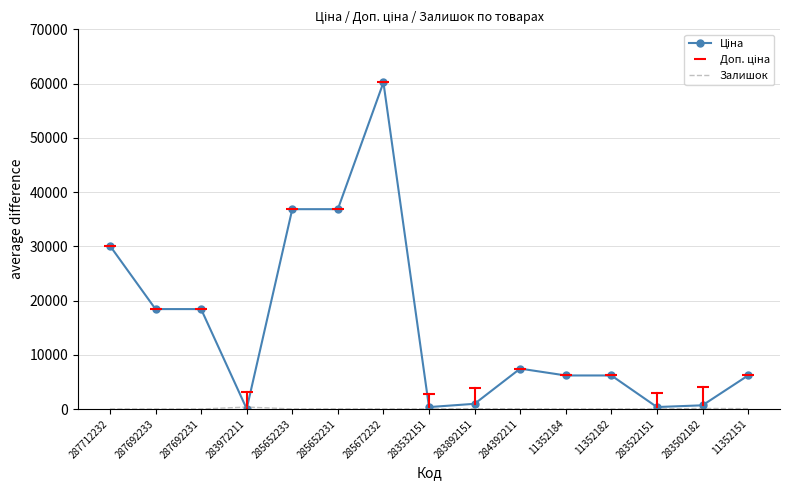

At which category does Залишок reach its first local peak?

283972211